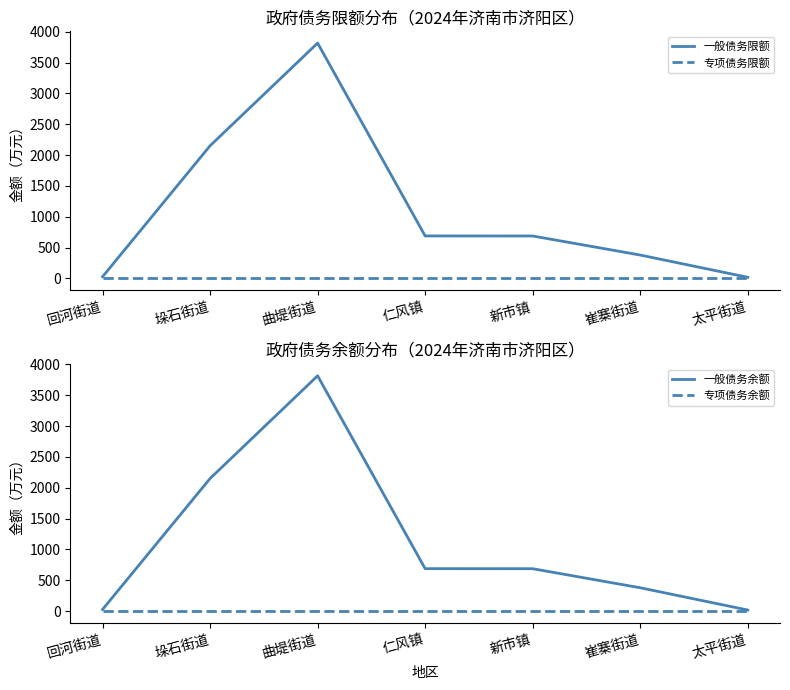

What is the value of the 一般债务余额 point at the 2nd from the left?

2150